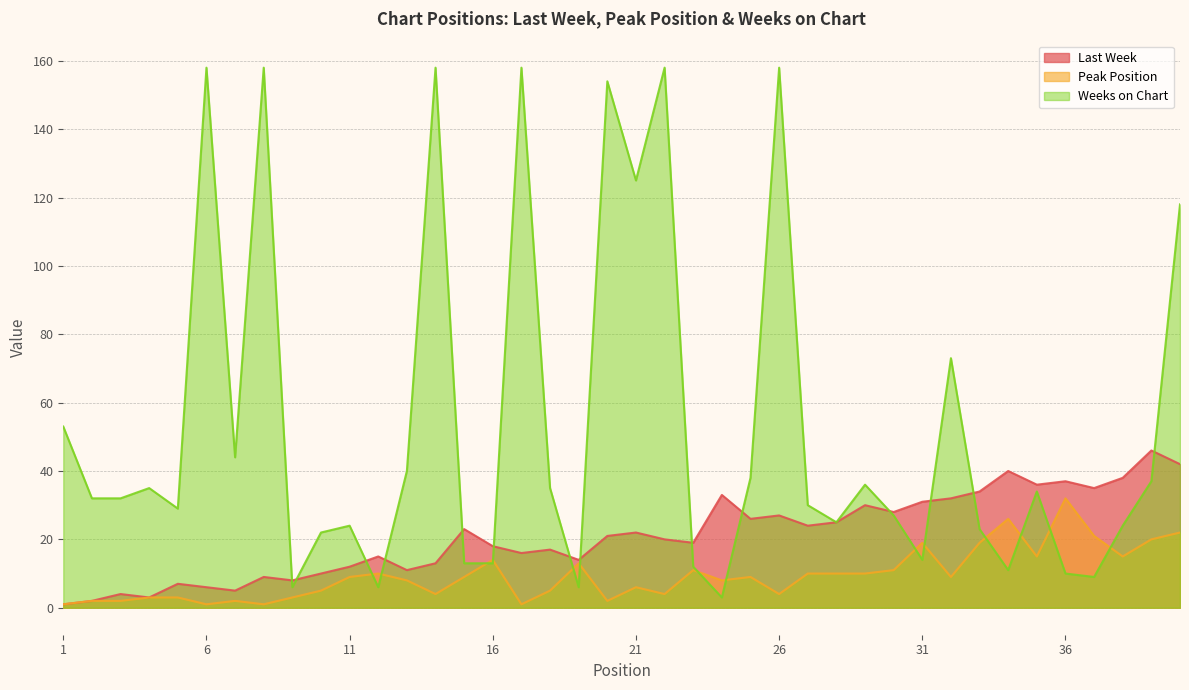

Between which two adjacent categories do Last Week and Weeks on Chart first intersect?

8 and 9